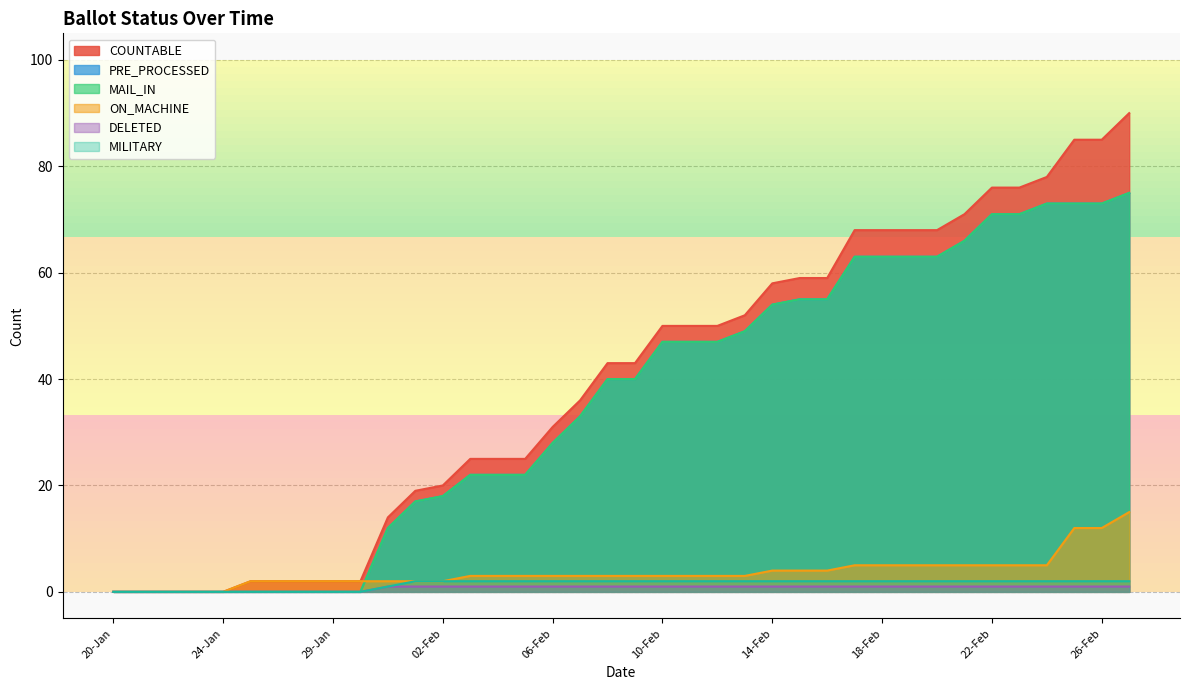

The DELETED series shows 2 at 26-Feb. True or false?

False